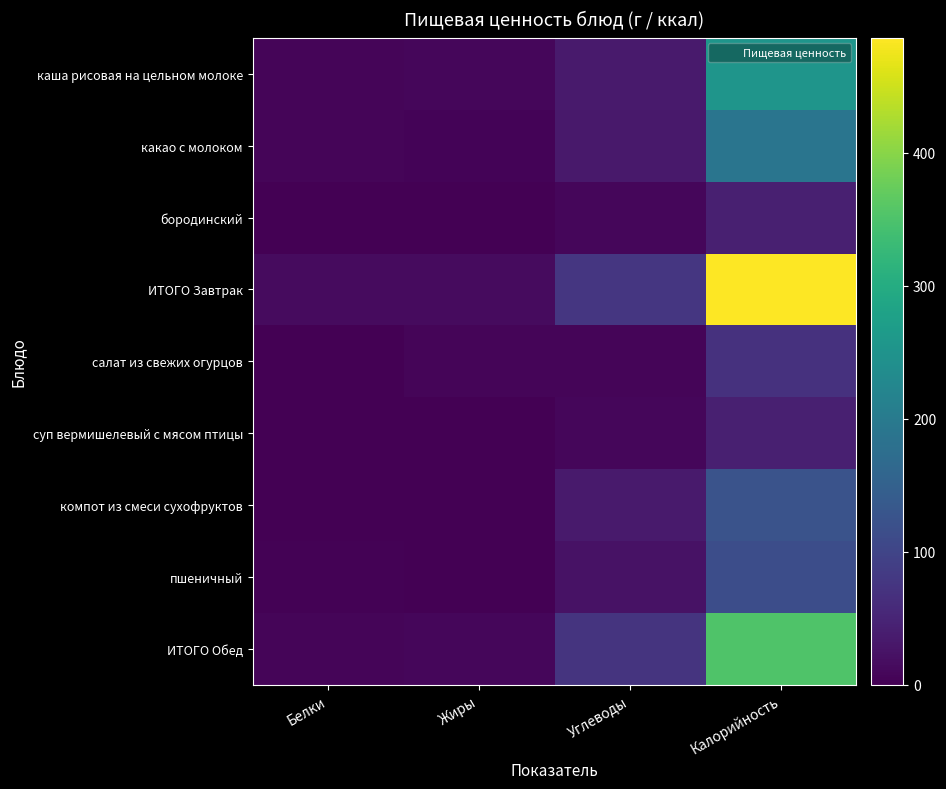

Between Белки and Жиры, which is larger?

Жиры